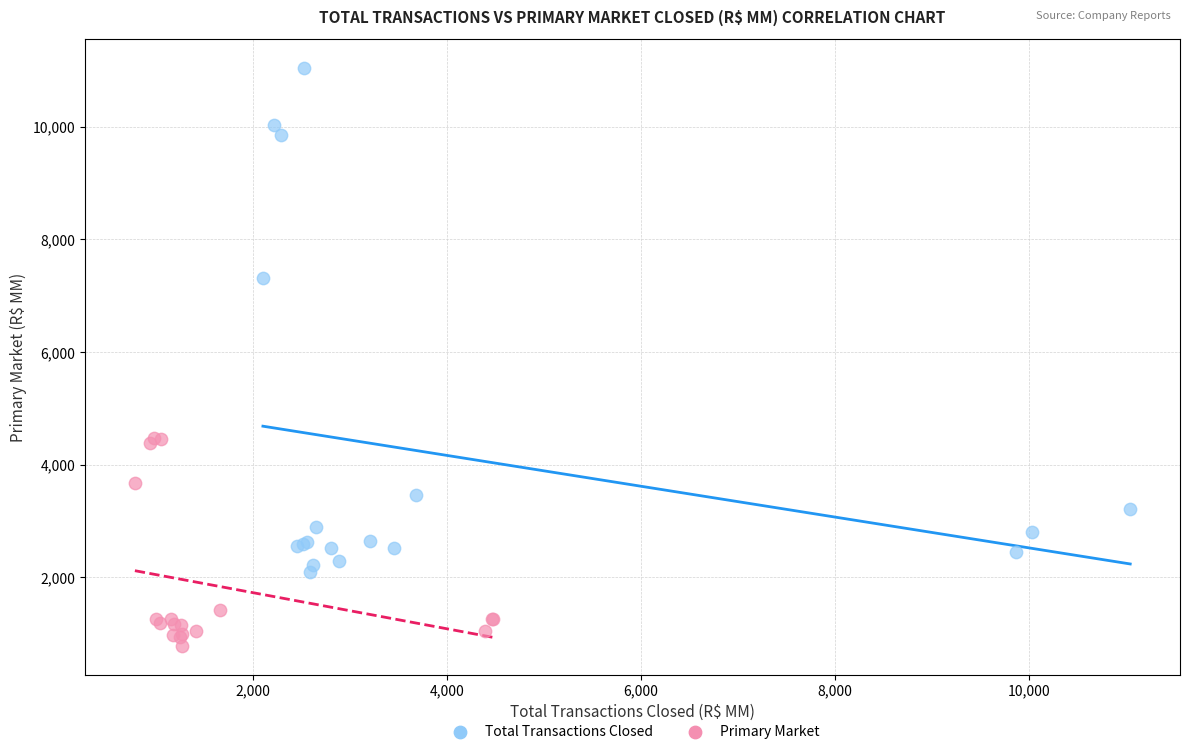

Which series contains the lowest Y value?

Primary Market